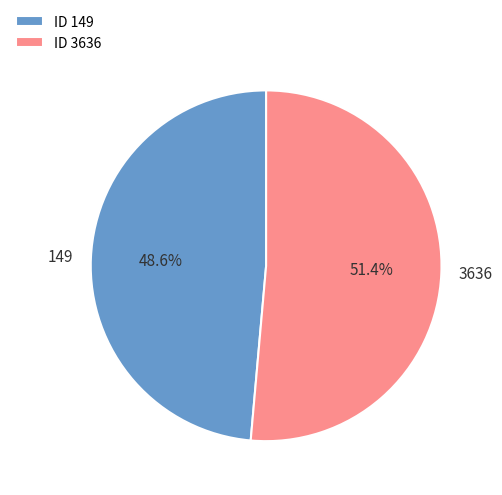

Rank the categories by value from highest to lowest.

3636, 149